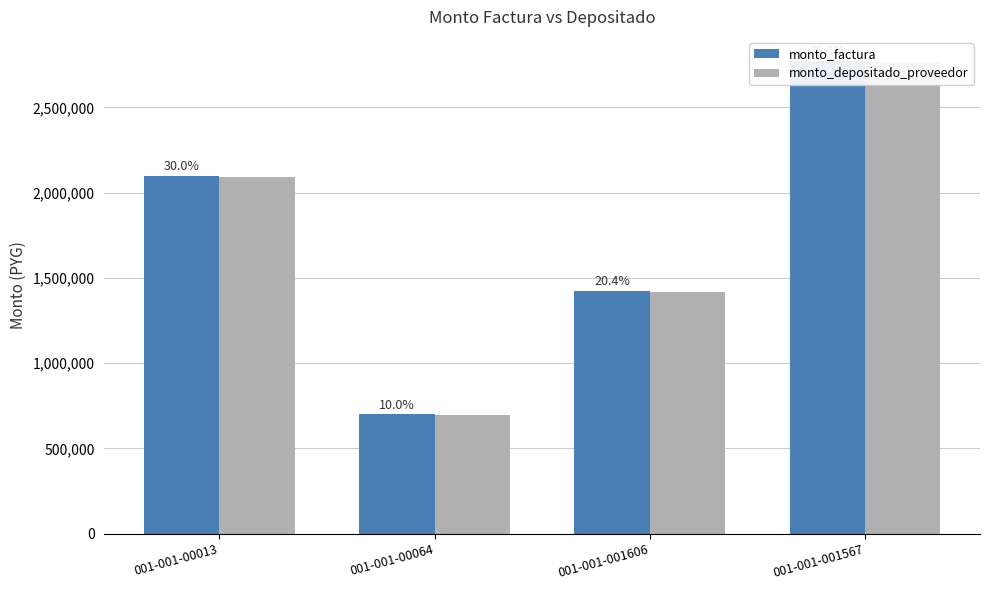

Which series has the largest range (max minus min)?

monto_factura